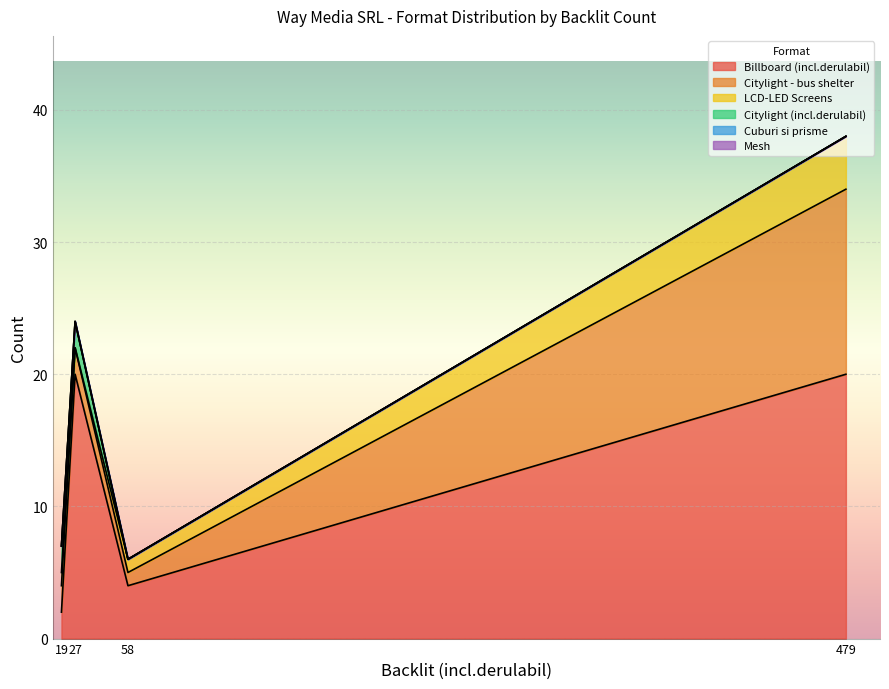

List the series in order of their peak value, highest first.

Billboard (incl.derulabil), Citylight - bus shelter, LCD-LED Screens, Citylight (incl.derulabil), Cuburi si prisme, Mesh